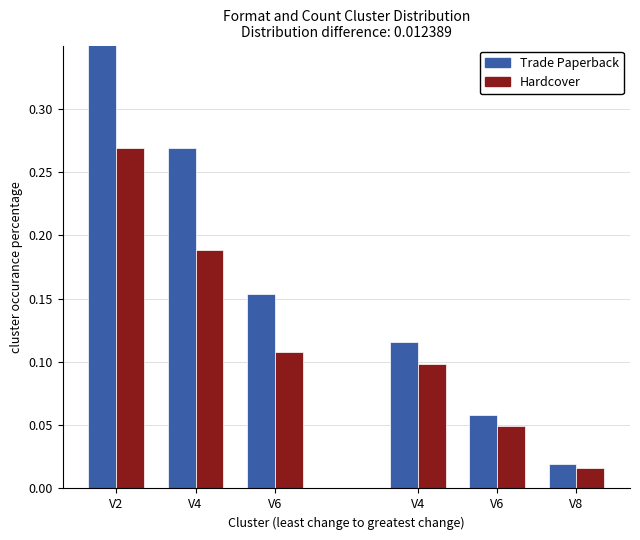

Which has a higher value, V2 or V6?

V2